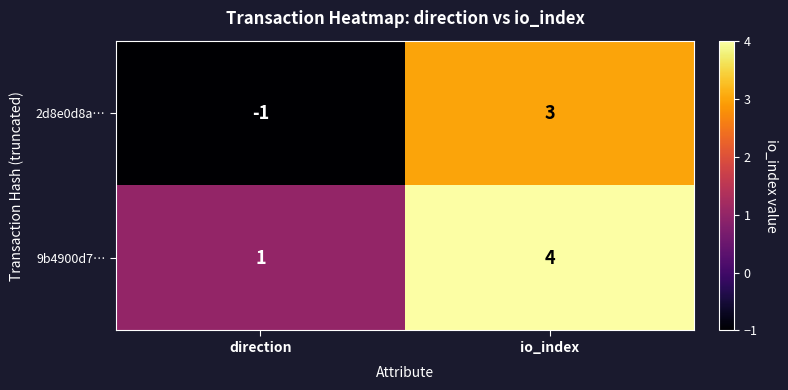

Reading left to right, list all the values displayed in this chart.

2d8e0d8a…: -1	3
9b4900d7…: 1	4